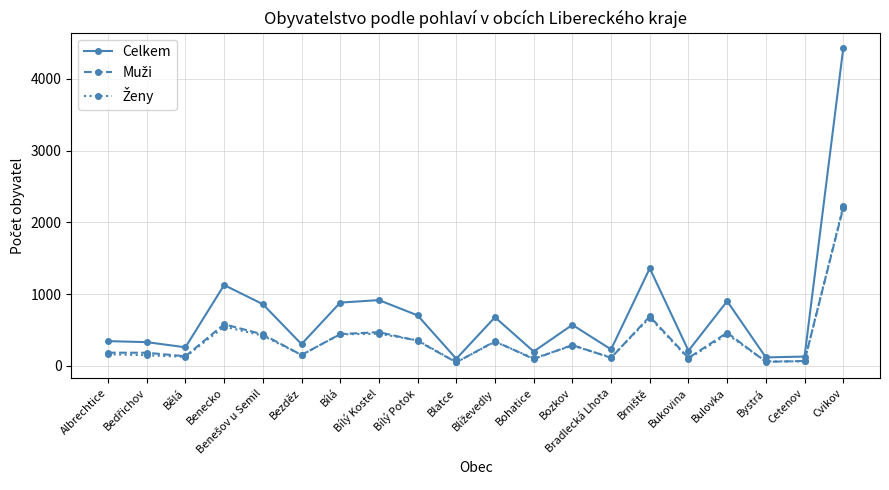

What is the lowest value of the Celkem series?

98